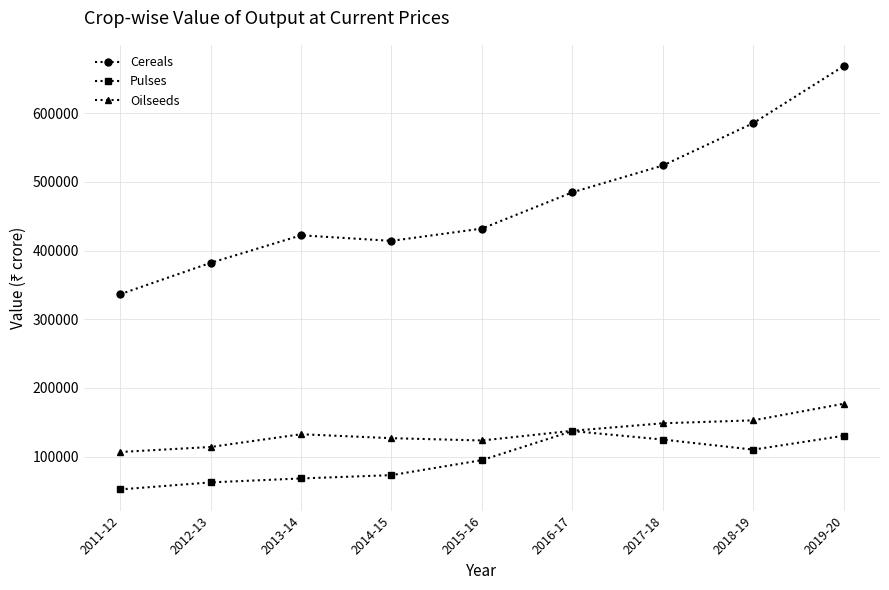

What is the maximum value for Cereals?

668673.0